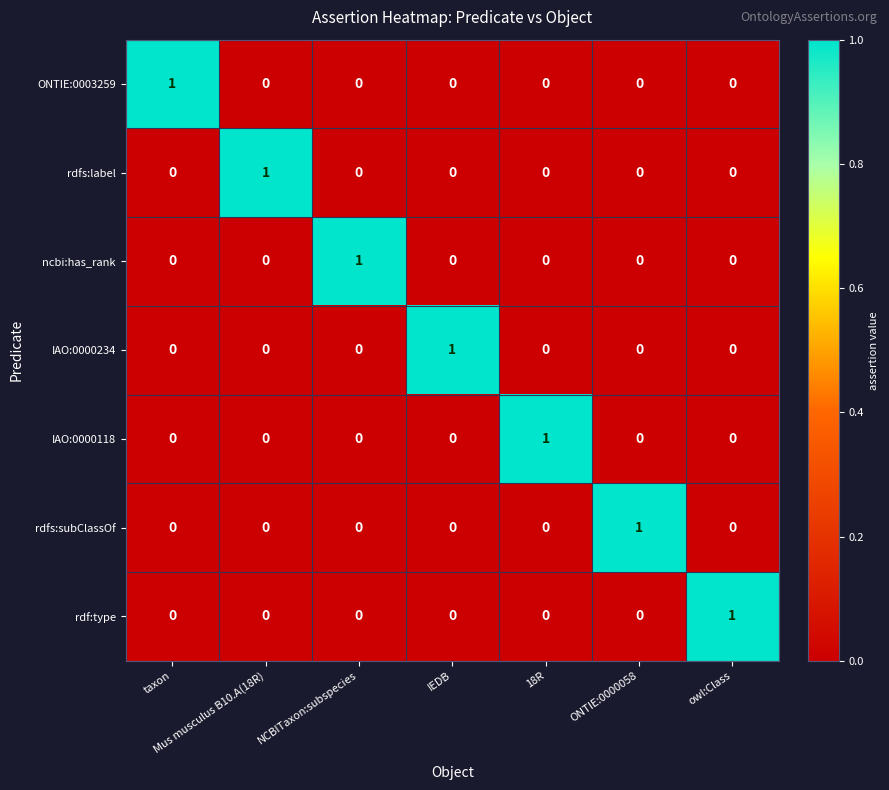

What is the spread (max minus min) of values at taxon?

1